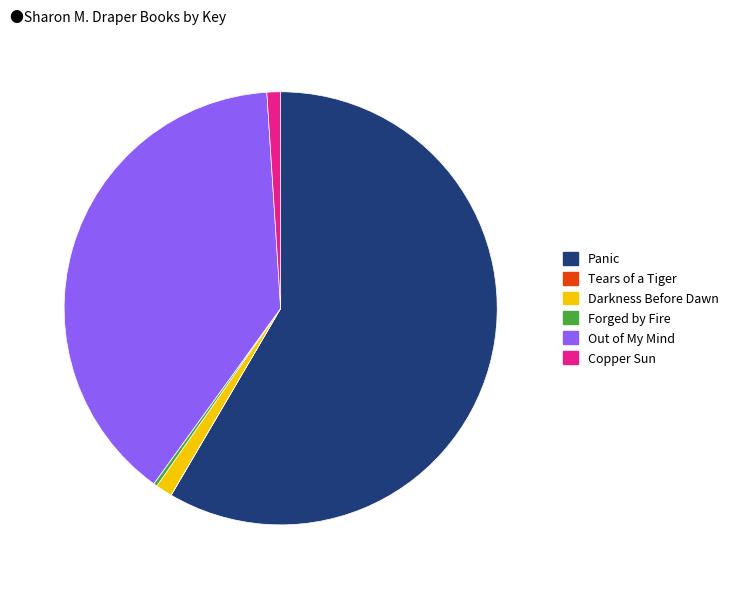

The Panic slice represents 50% of the pie. True or false?

False